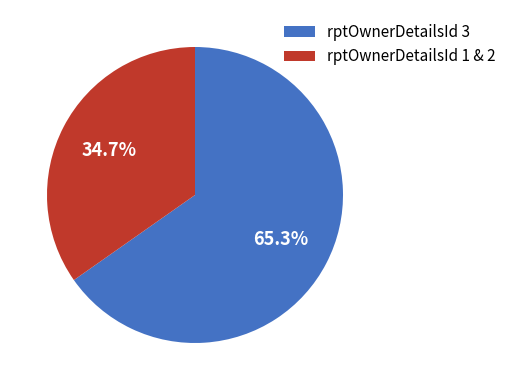

Does any single category account for the majority?

Yes